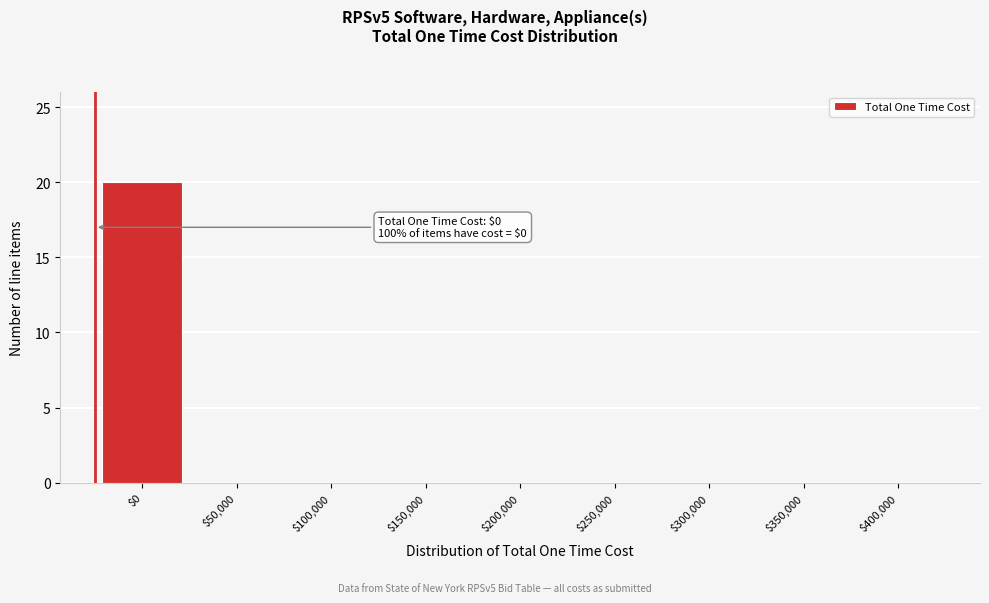

At which category does the chart reach its peak across all series?

$0